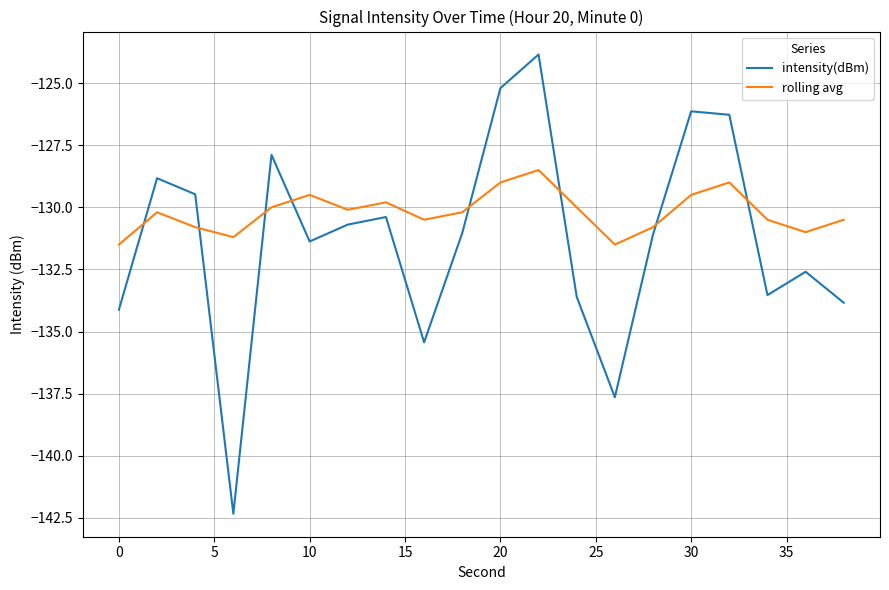

Which series has the widest spread of values?

intensity(dBm)